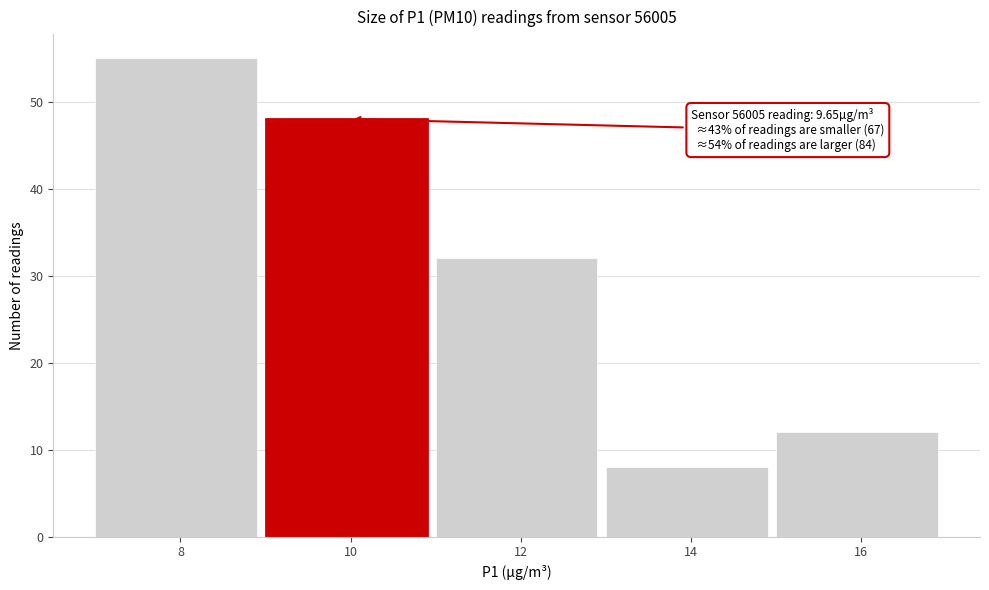

Which range on the x-axis has the tallest bar?

7 to 9